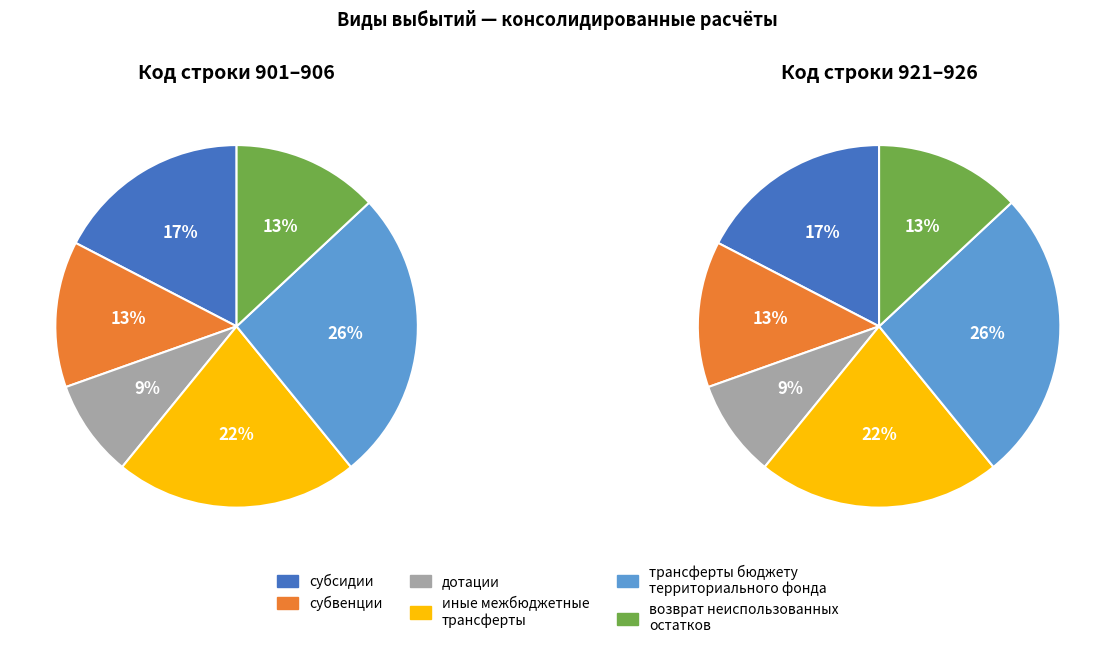

The иные межбюджетные трансферты slice represents 22% of the pie. True or false?

True